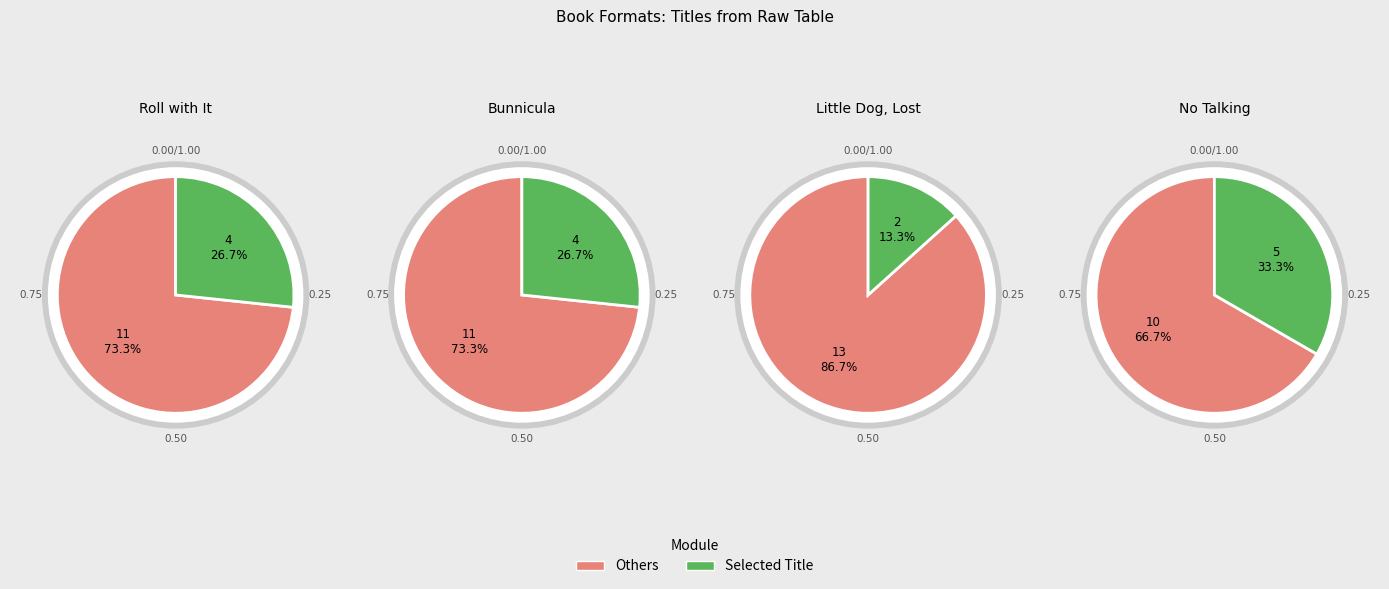

Rank the categories by value from highest to lowest.

No Talking, Roll with It, Bunnicula, Little Dog, Lost